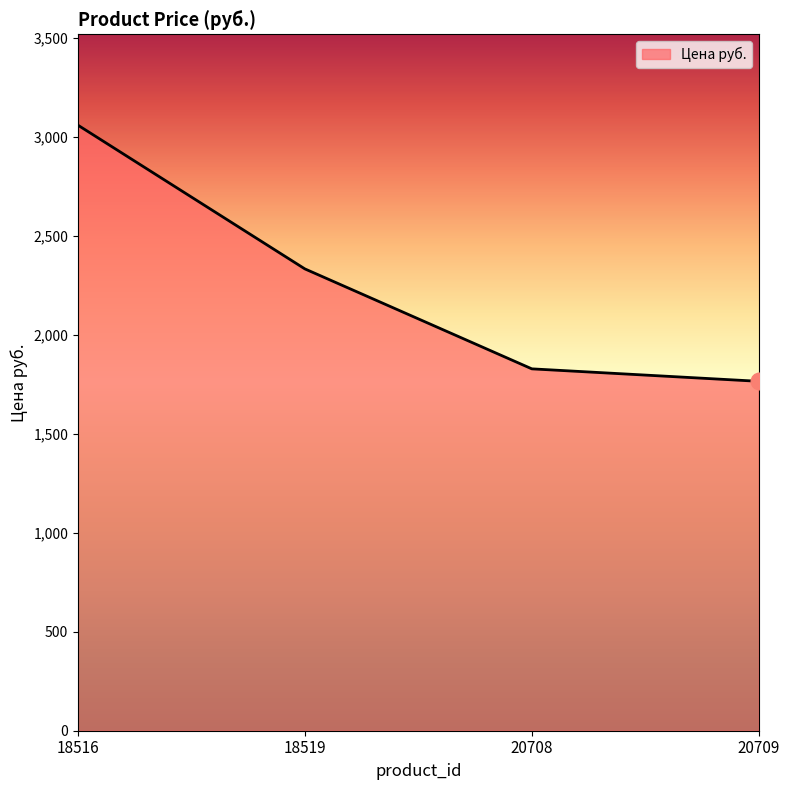

What is the sum of the values at 18519 and 20709?

4097.9